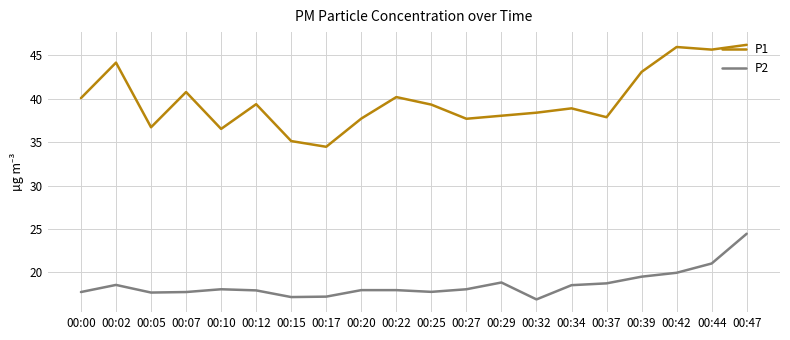

At which label does P2 reach its minimum?

00:32